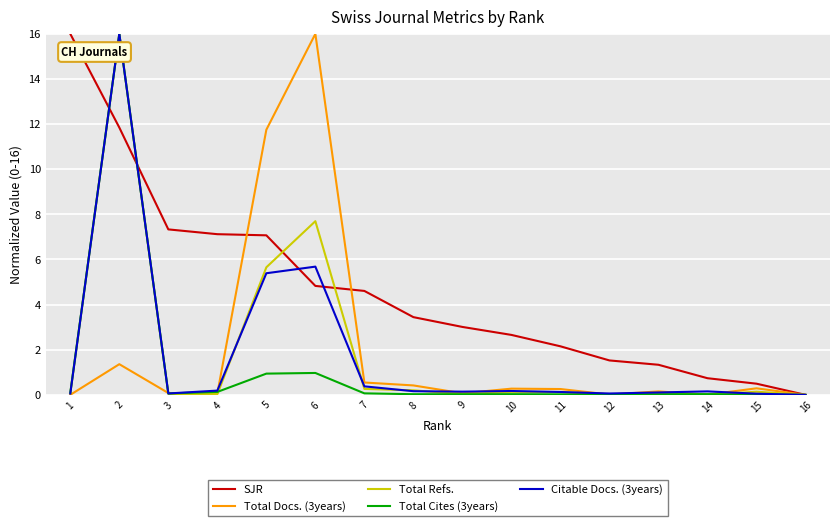

How many interior local peaks does the Total Docs. (3years) series have?

5